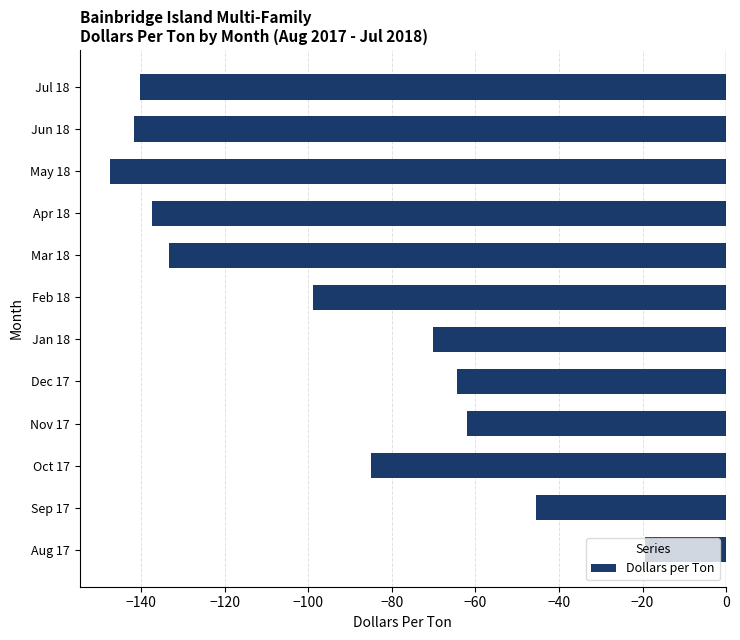

Which category has the lowest value across all series?

May 18